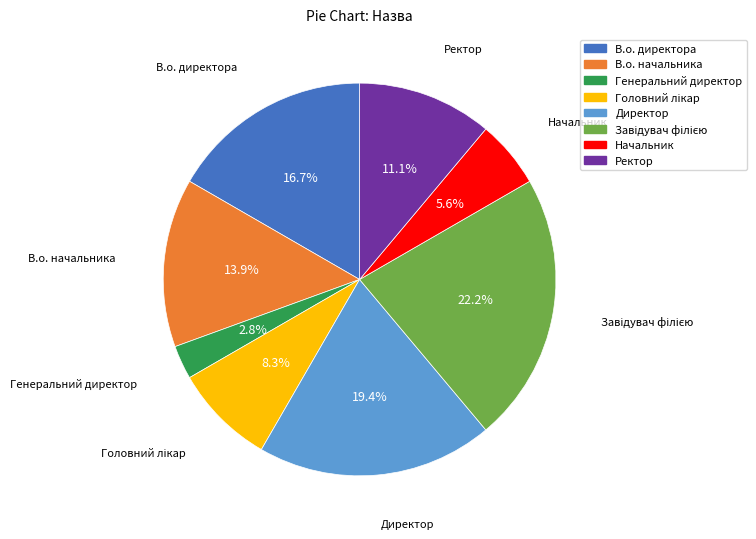

Is it true that В.о. директора is 17% of the pie?

True